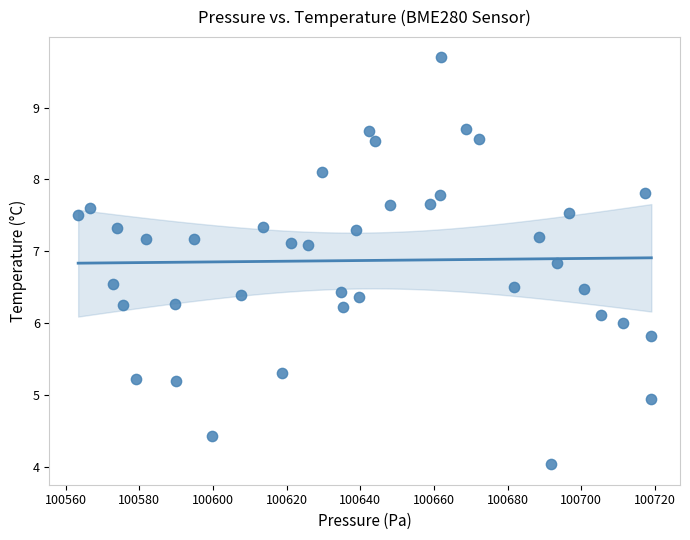

What is the range of Y values (max minus min)?

5.7